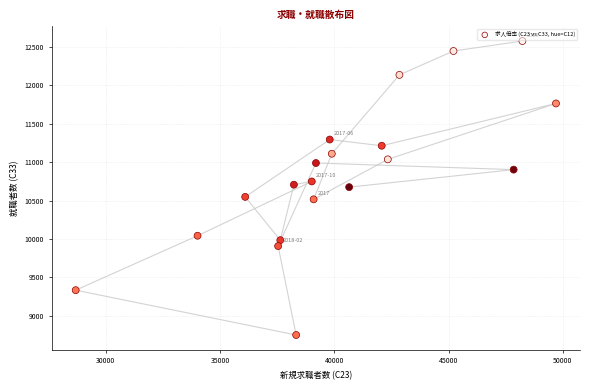

What is the range of X values (max minus min)?

21006